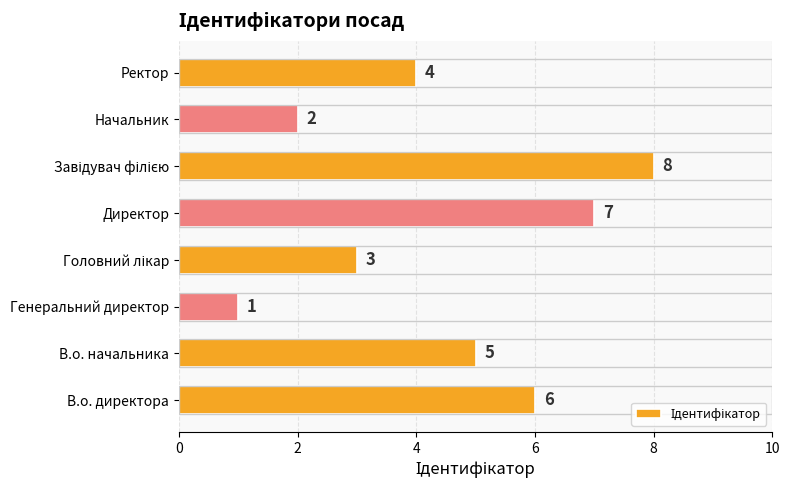

Reading top to bottom, extract all data points from this chart.

4	2	8	7	3	1	5	6